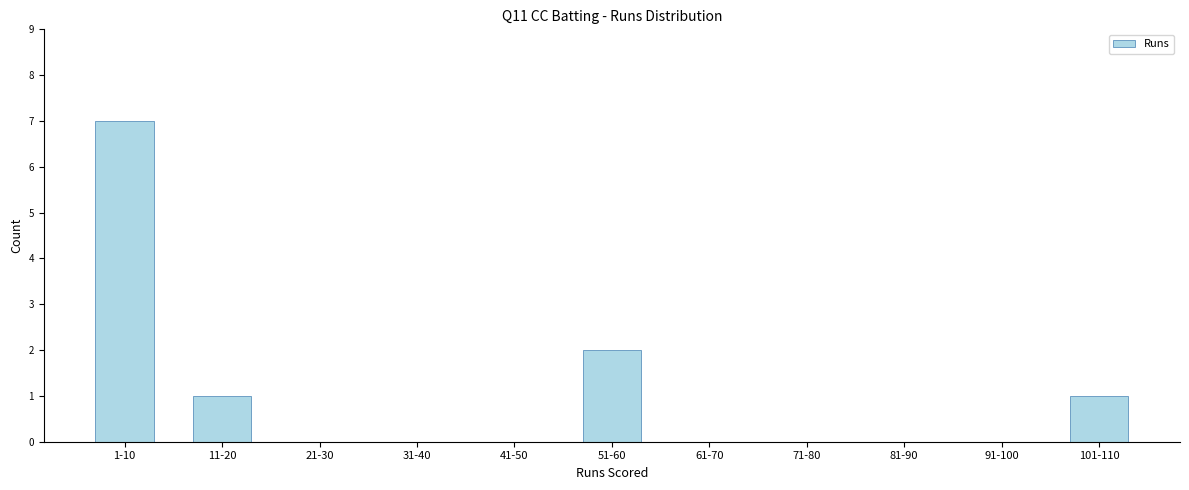

Reading right to left, list all the values displayed in this chart.

101-110=1	91-100=0	81-90=0	71-80=0	61-70=0	51-60=2	41-50=0	31-40=0	21-30=0	11-20=1	1-10=7